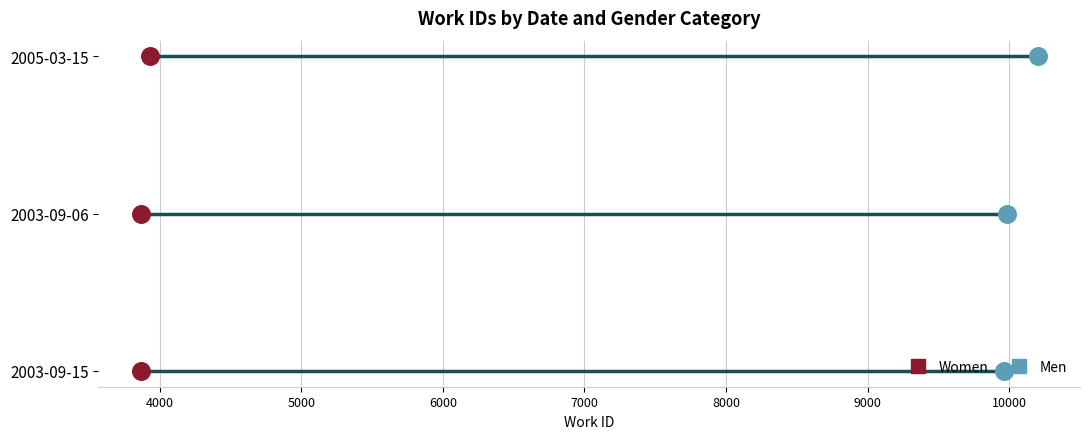

Which series reaches the minimum Y coordinate?

Men